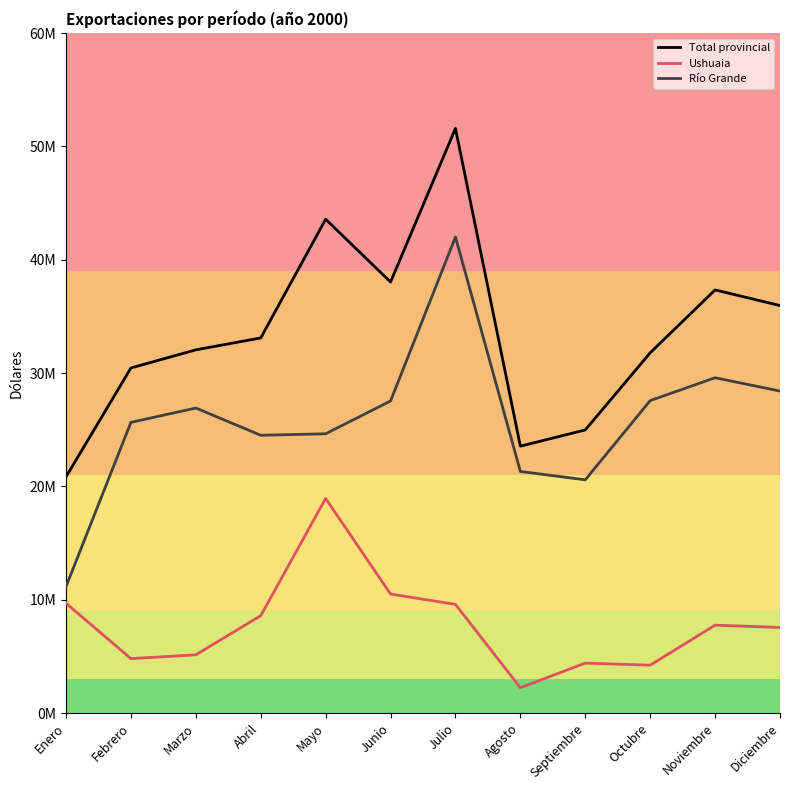

Where does the Ushuaia series first go above 7750075?

Enero